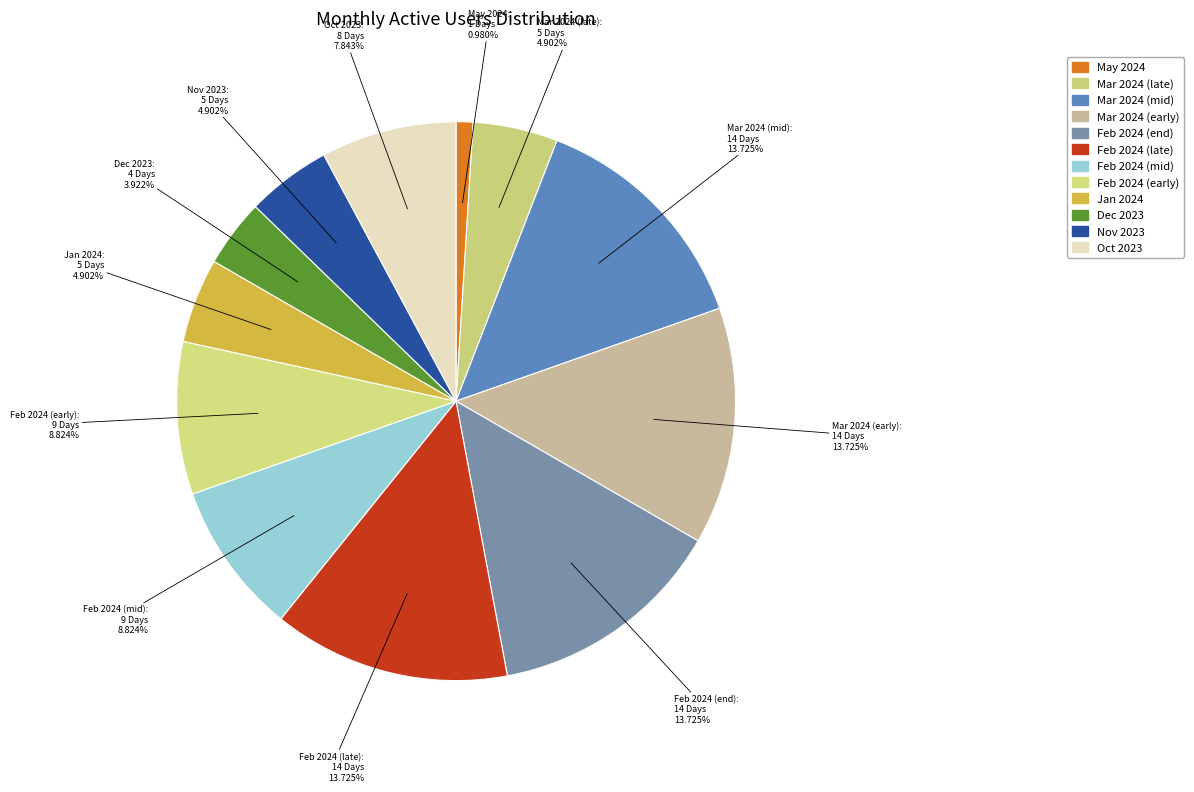

What is the smallest slice in the pie chart?

May 2024